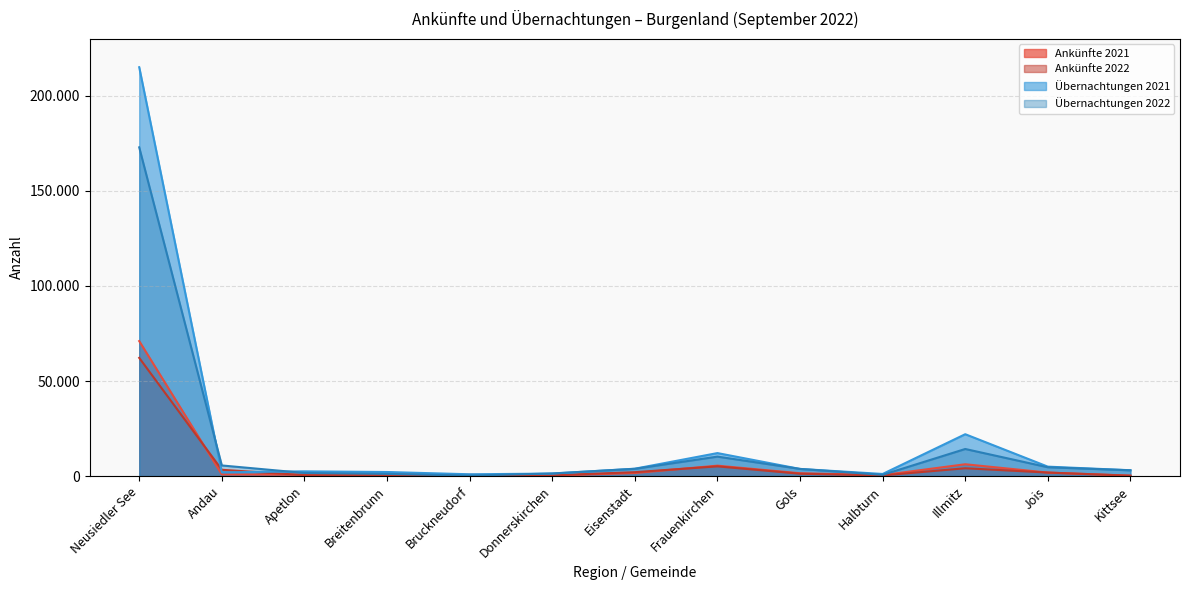

Reading left to right, list all the values displayed in this chart.

Ankünfte 2021: Neusiedler See=71008	Andau=838	Apetlon=678	Breitenbrunn=810	Bruckneudorf=654	Donnerskirchen=248	Eisenstadt=1590	Frauenkirchen=5462	Gols=1459	Halbturn=495	Illmitz=6196	Jois=1820	Kittsee=180
Ankünfte 2022: Neusiedler See=62179	Andau=3285	Apetlon=456	Breitenbrunn=408	Bruckneudorf=144	Donnerskirchen=378	Eisenstadt=2028	Frauenkirchen=5092	Gols=1223	Halbturn=327	Illmitz=4091	Jois=1826	Kittsee=181
Übernachtungen 2021: Neusiedler See=215100	Andau=1933	Apetlon=2467	Breitenbrunn=2122	Bruckneudorf=928	Donnerskirchen=1288	Eisenstadt=3859	Frauenkirchen=12079	Gols=3731	Halbturn=1093	Illmitz=22007	Jois=4940	Kittsee=3048
Übernachtungen 2022: Neusiedler See=172941	Andau=5566	Apetlon=1609	Breitenbrunn=1137	Bruckneudorf=208	Donnerskirchen=1360	Eisenstadt=3793	Frauenkirchen=10214	Gols=3748	Halbturn=635	Illmitz=14227	Jois=4618	Kittsee=3020